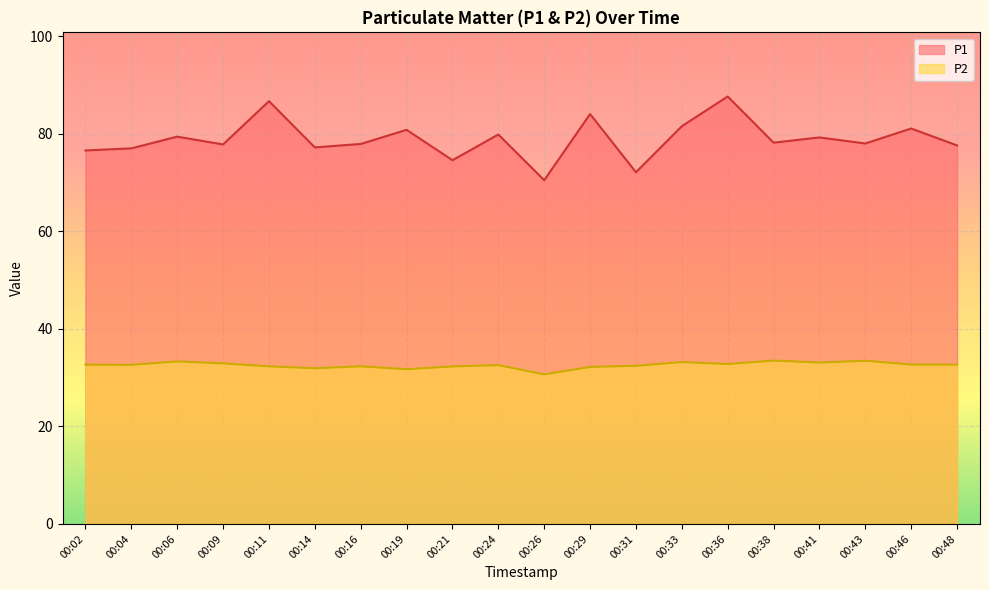

True or false: P2 and P1 cross at least once.

False